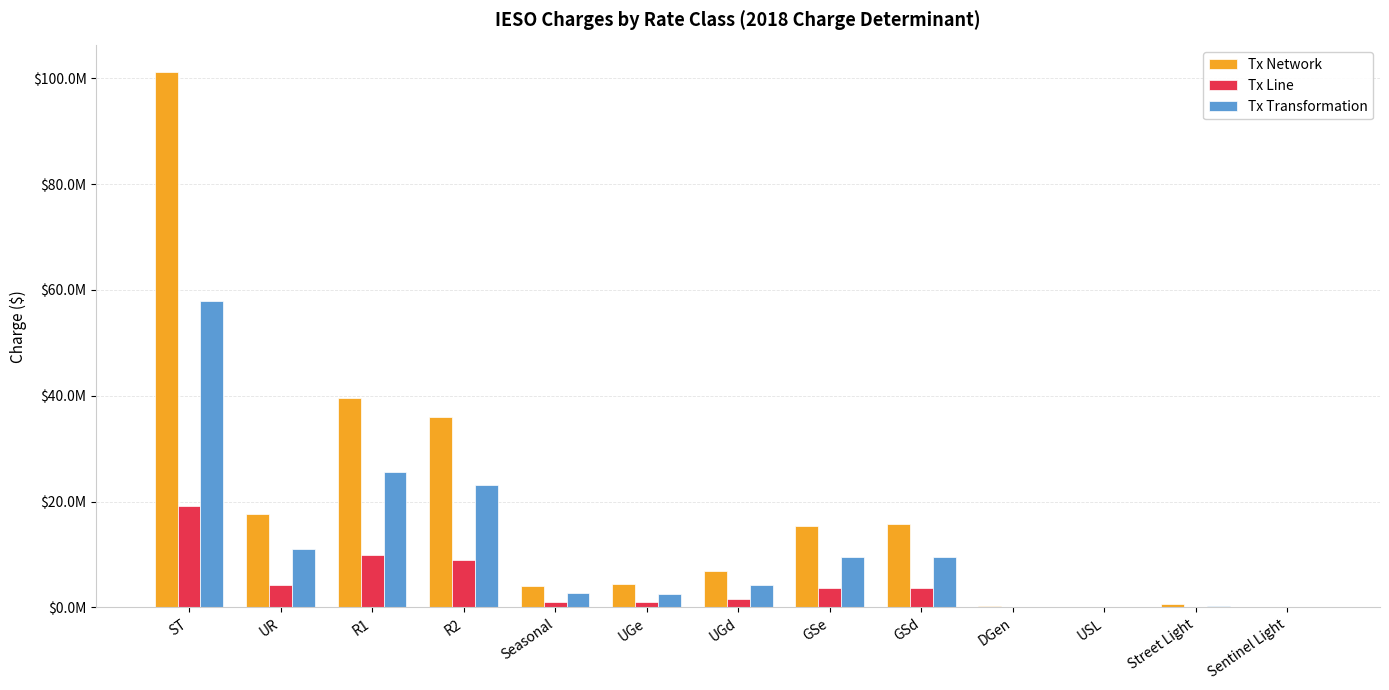

What are all the series names shown in the legend?

Tx Network, Tx Line, Tx Transformation